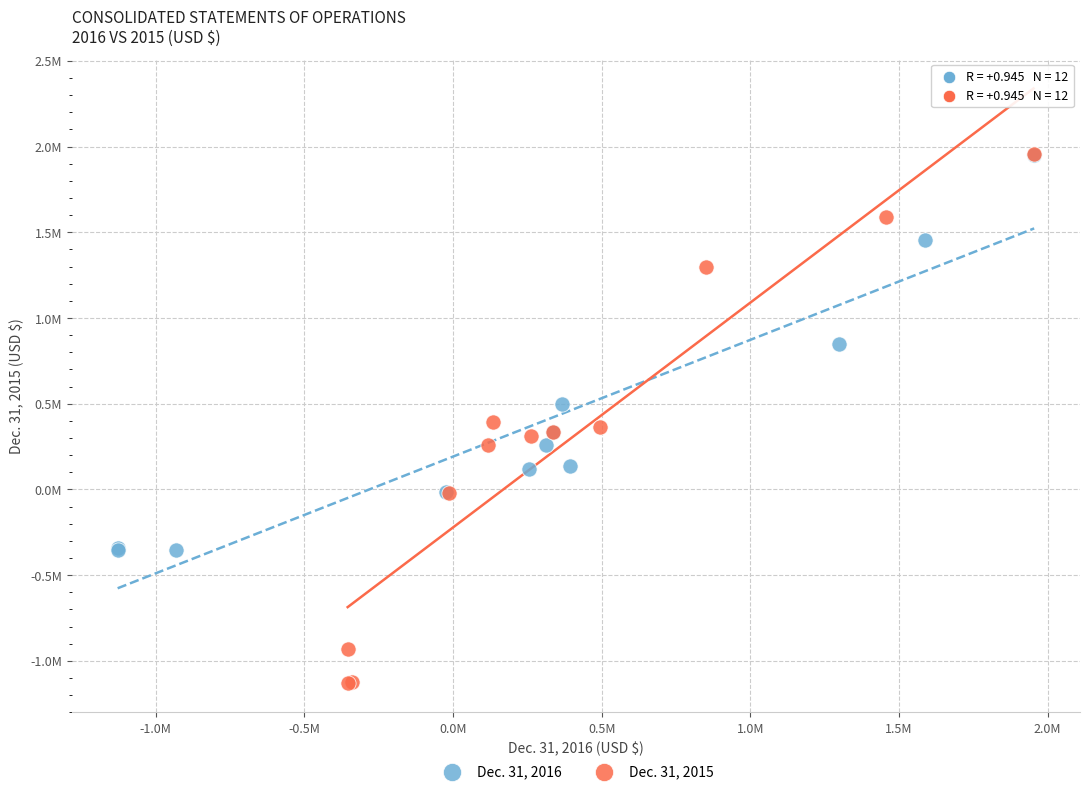

Which series reaches the minimum Y coordinate?

Dec. 31, 2015